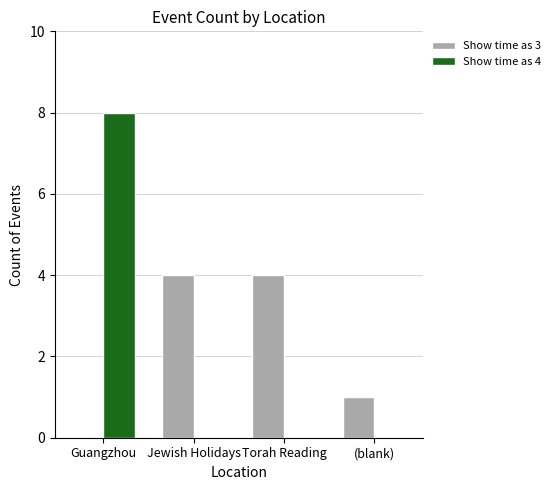

Which category has the highest value across all series?

Guangzhou